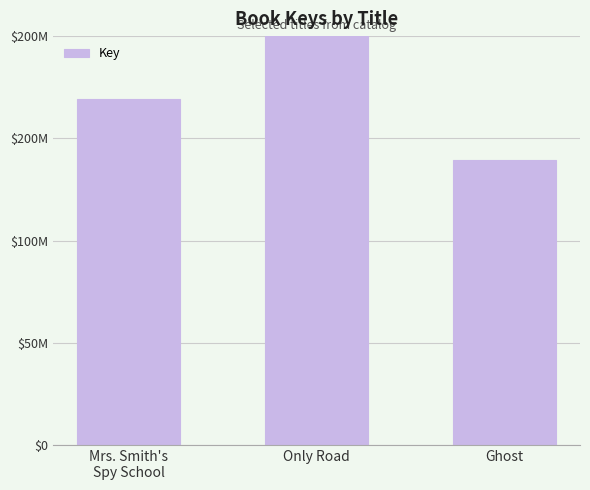

Rank the categories by value from highest to lowest.

Only Road, Mrs. Smith's
Spy School, Ghost